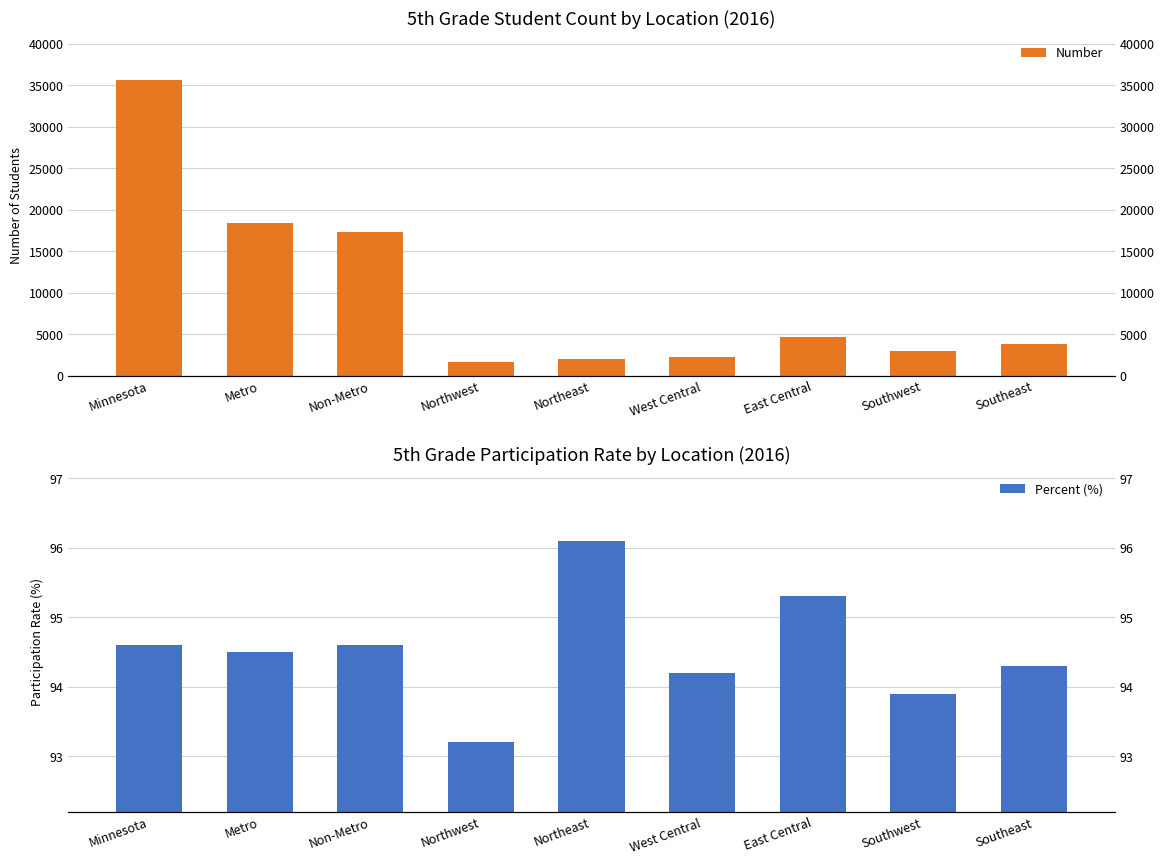

Reading left to right, transcribe all the data shown in this chart.

Number: 35690.0	18426.0	17264.0	1615.0	1960.0	2195.0	4666.0	2967.0	3861.0
Percent (%): 94.6	94.5	94.6	93.2	96.1	94.2	95.3	93.9	94.3